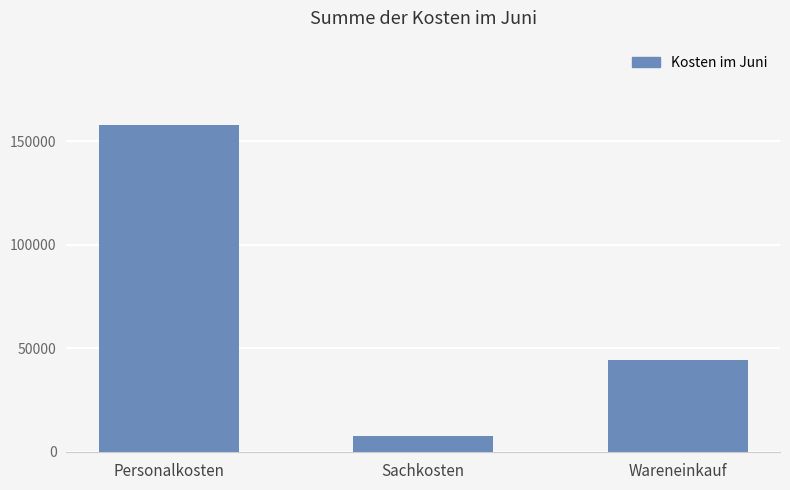

Rank the categories by value from lowest to highest.

Sachkosten, Wareneinkauf, Personalkosten